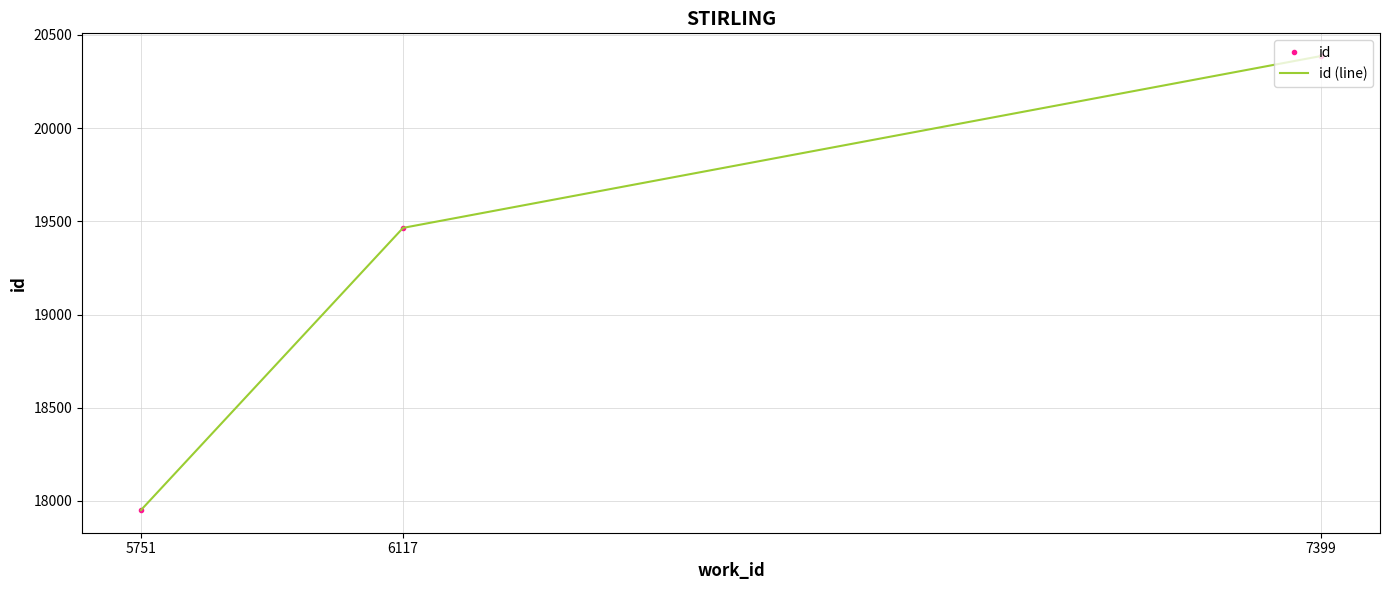

Is it true that id equals 17951 at 5751?

True